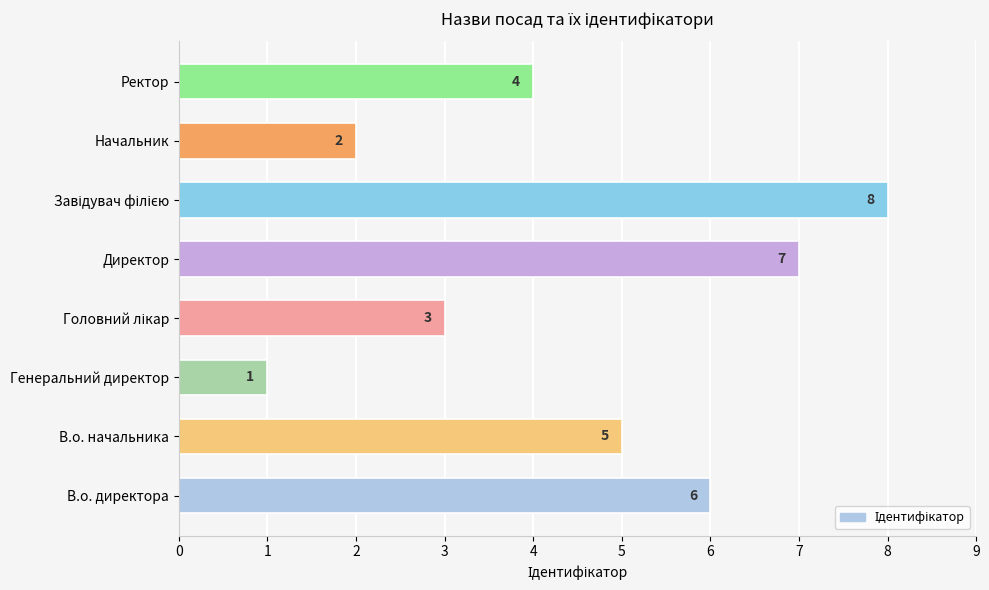

True or false: the data shows 2 at Начальник.

True